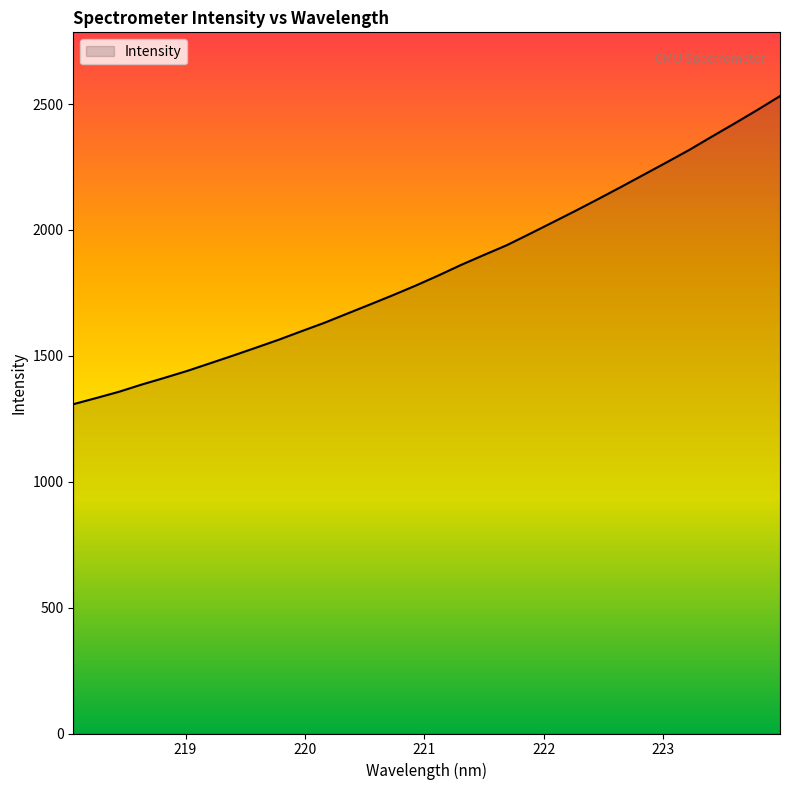

What is the maximum value shown in the chart?

2531.6